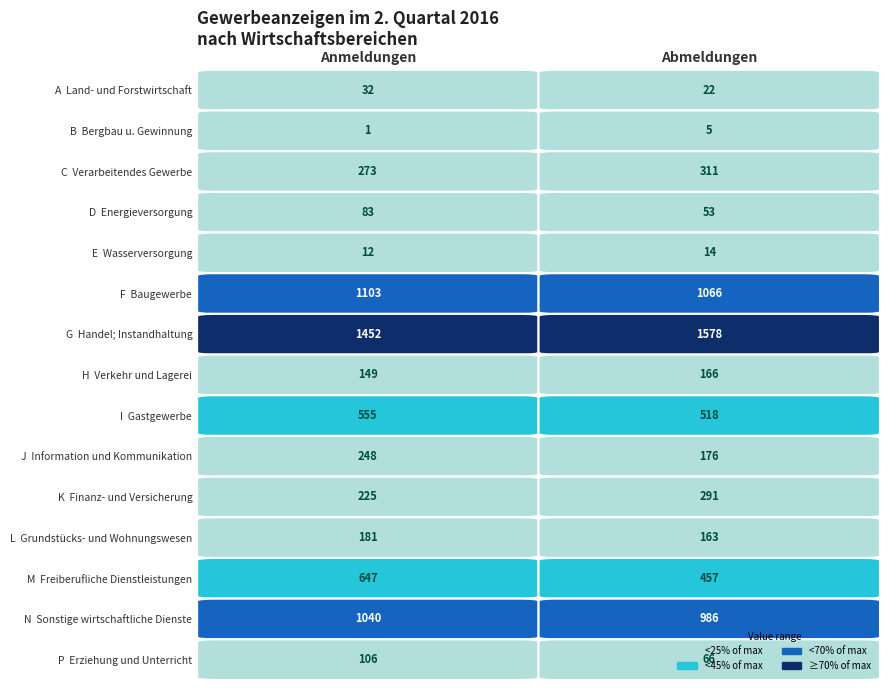

What is the sum of all H values?

315